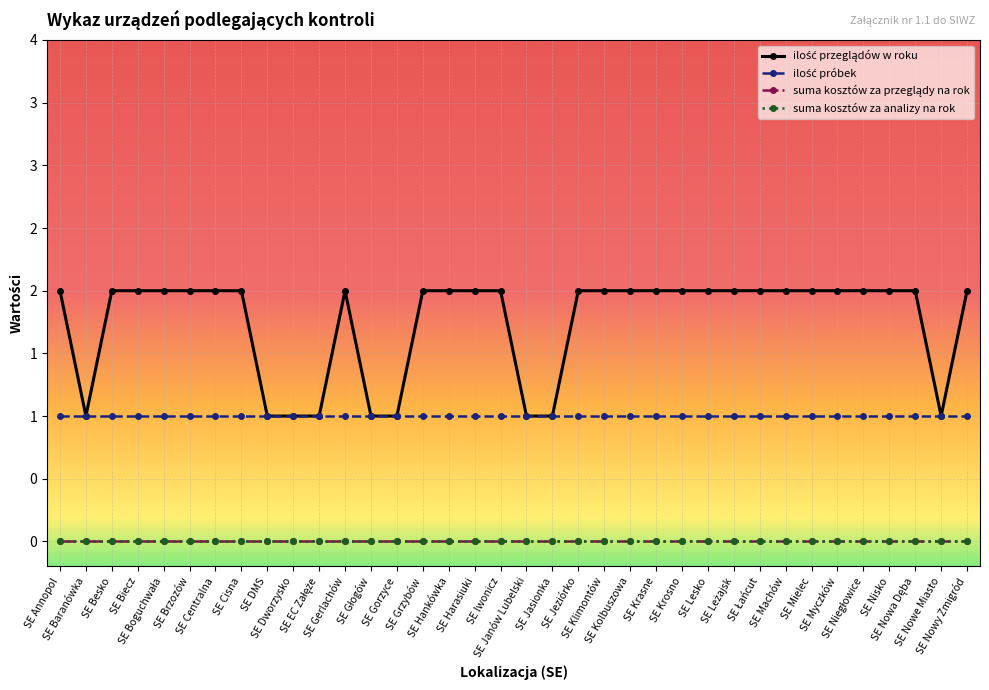

Which series has the largest total across all categories?

ilość przeglądów w roku